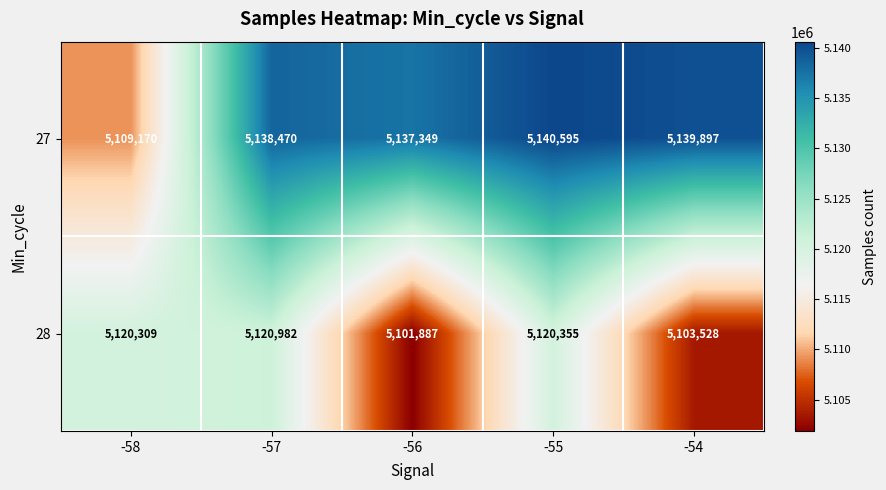

Rank the categories by 27 value from lowest to highest.

-58, -56, -57, -54, -55